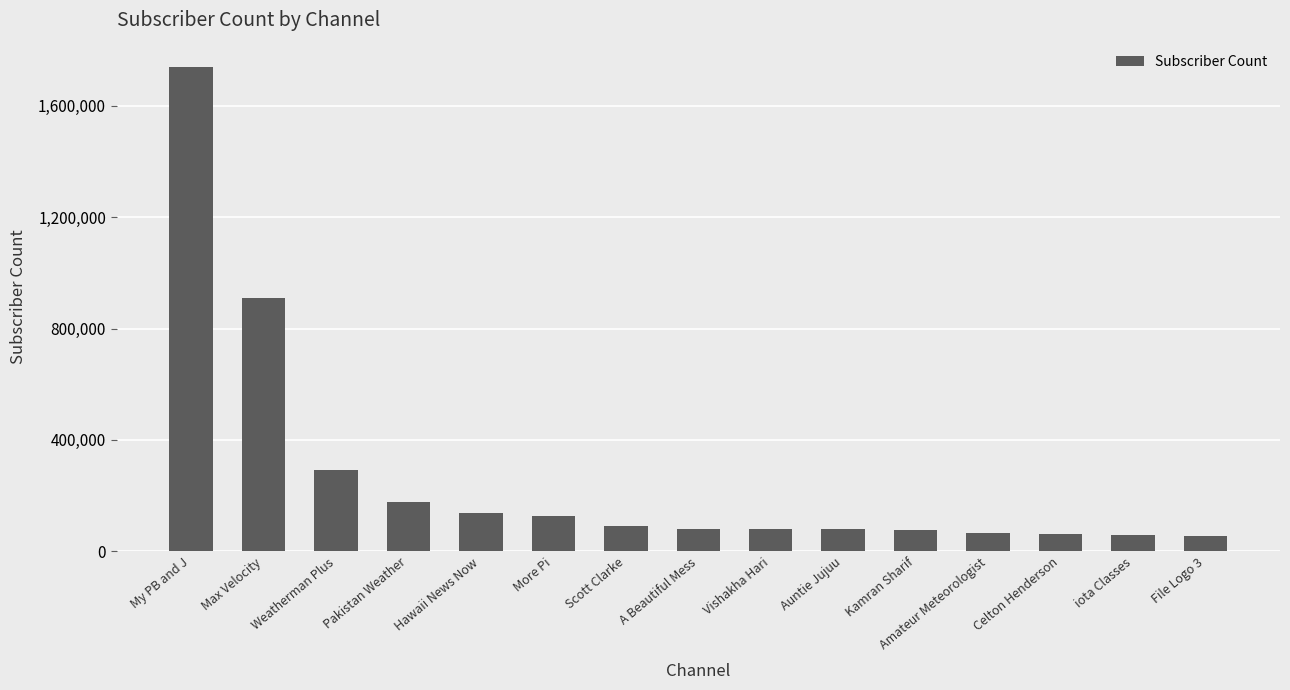

How many categories are shown in the chart?

15